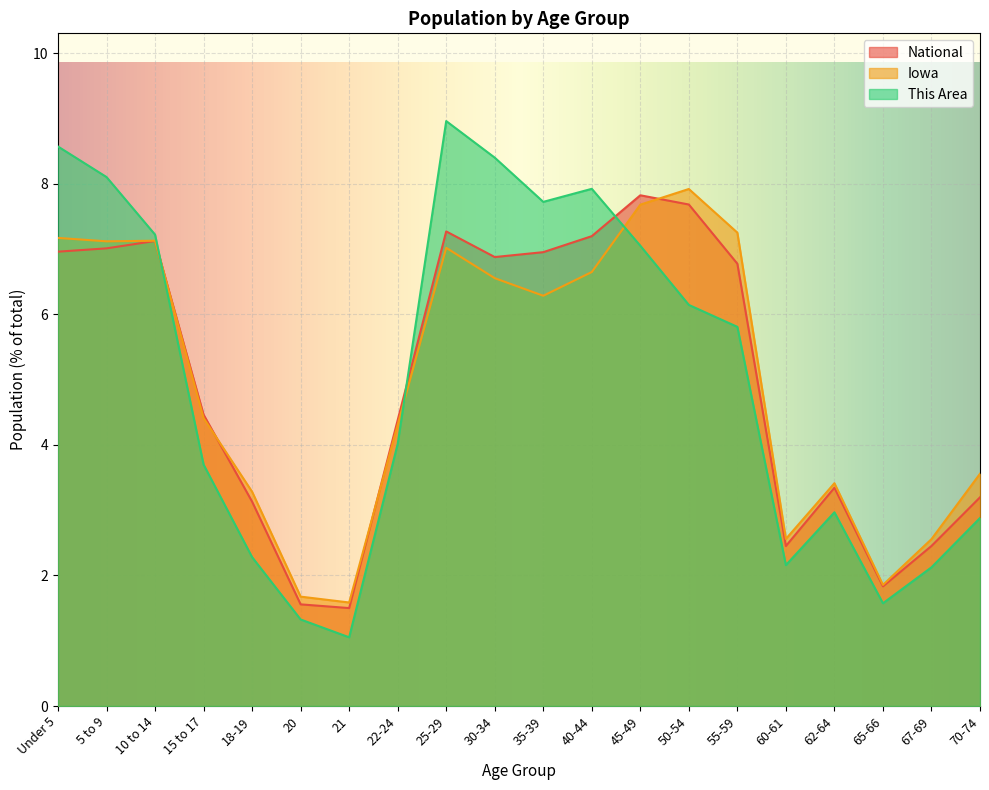

True or false: This Area and Iowa intersect in this chart.

True